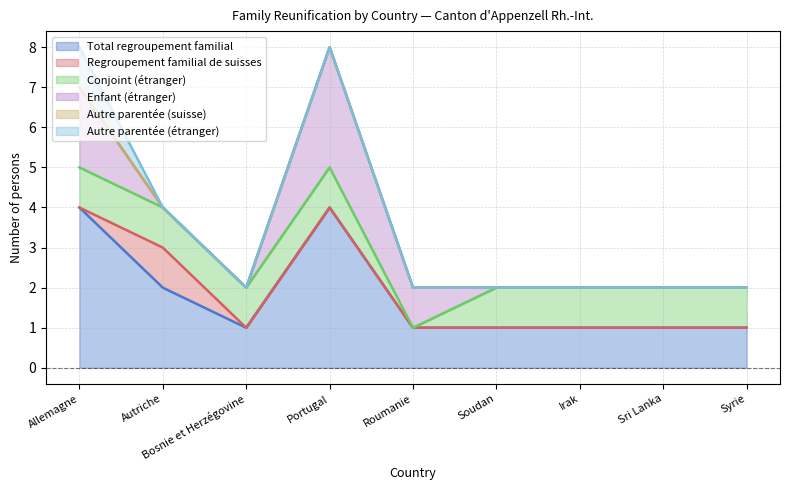

How many lines are shown in the chart?

6